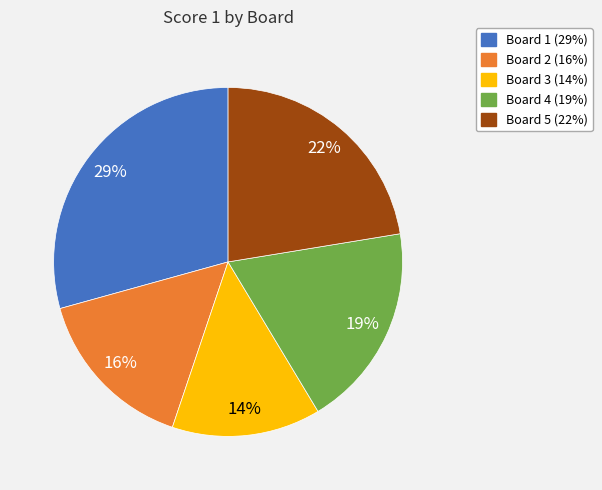

To the nearest percent, what is the average slice percentage?

20%